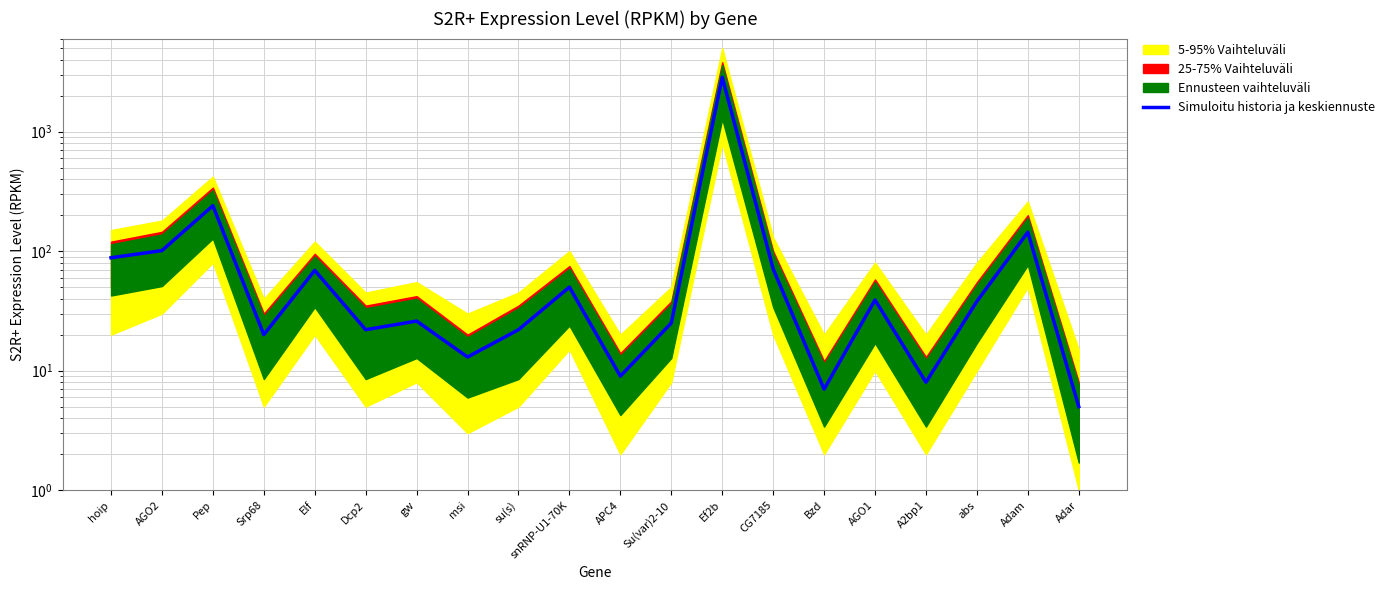

At which category does the data reach its first local peak?

Pep